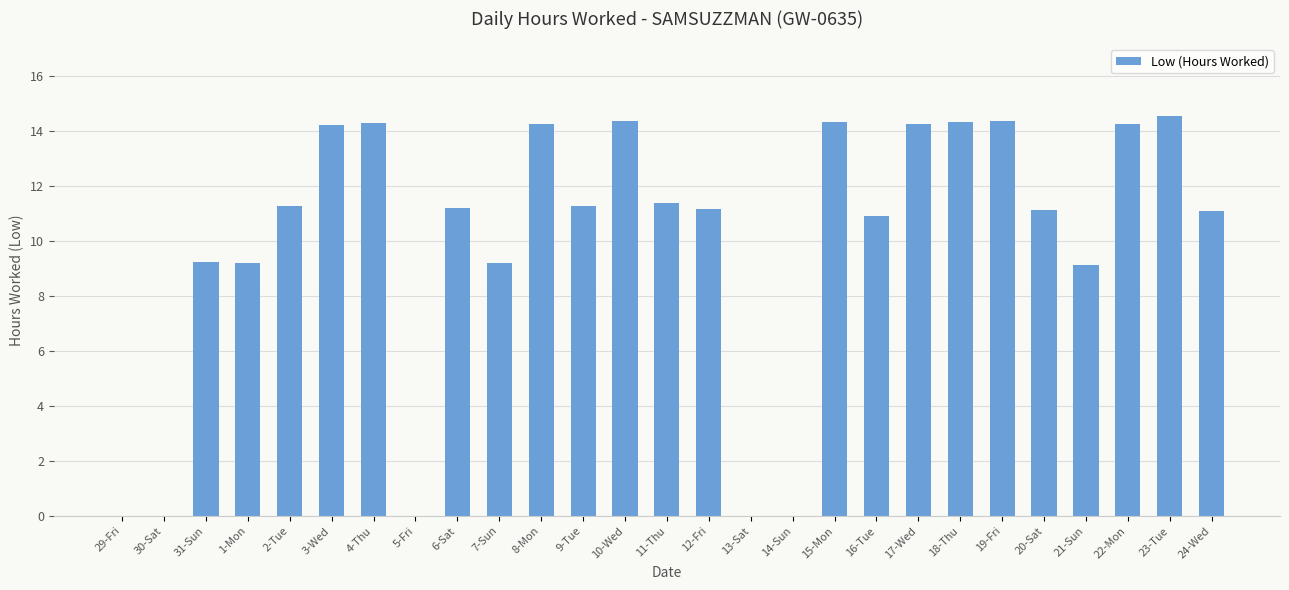

What is the sum of all values?

269.5